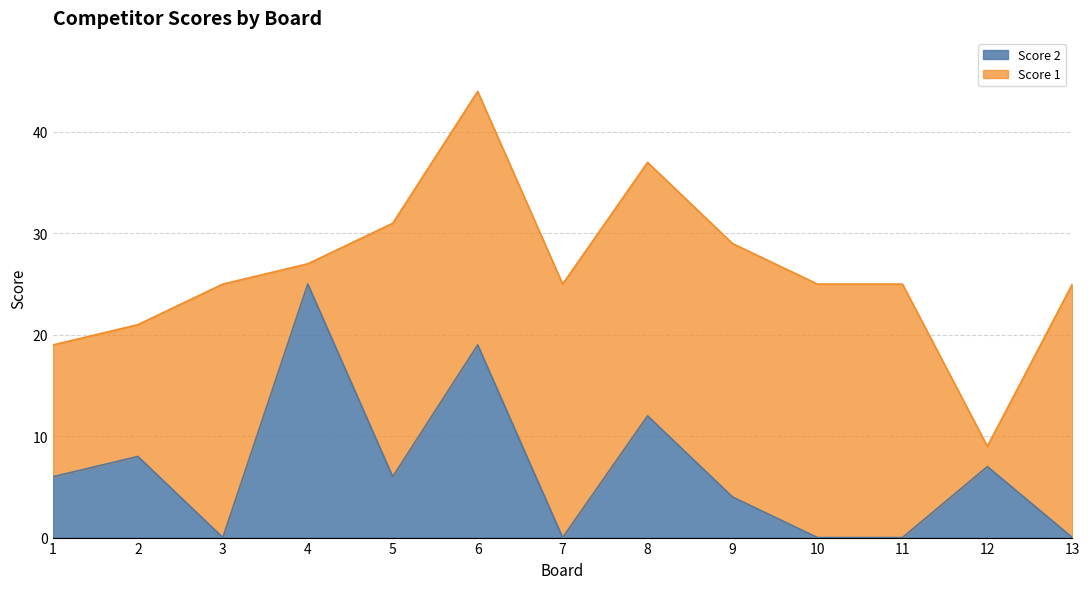

At which label does the data first exceed 6?

2